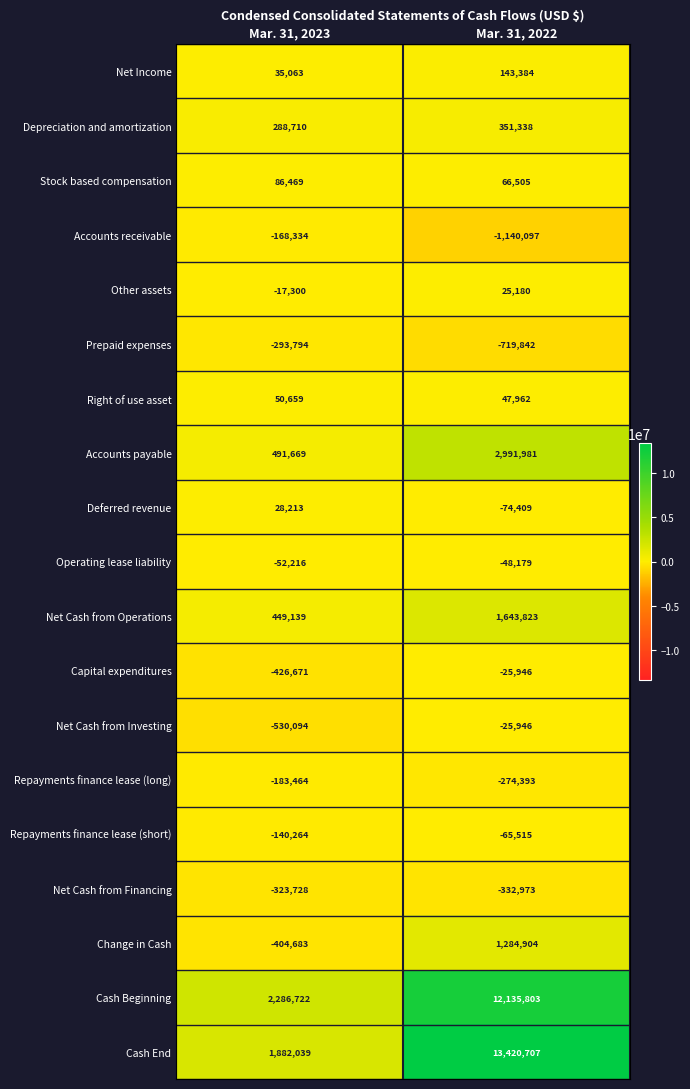

What is the sum of the Depreciation and amortization values at Mar. 31, 2022 and Mar. 31, 2023?

640048